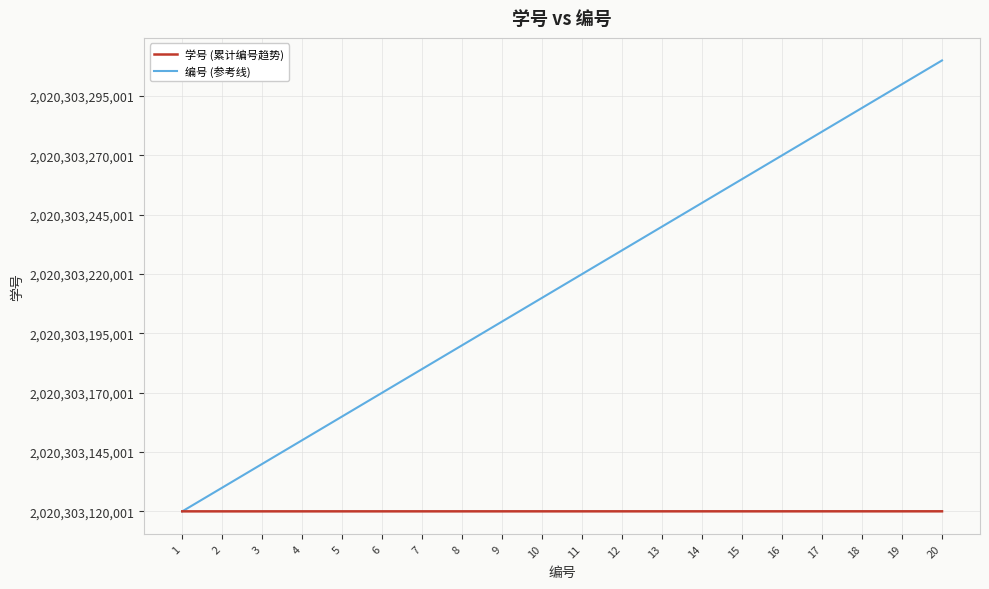

Is the value of 学号 (累计编号趋势) at 15 greater than the value of 编号 (参考线) at 10?

No